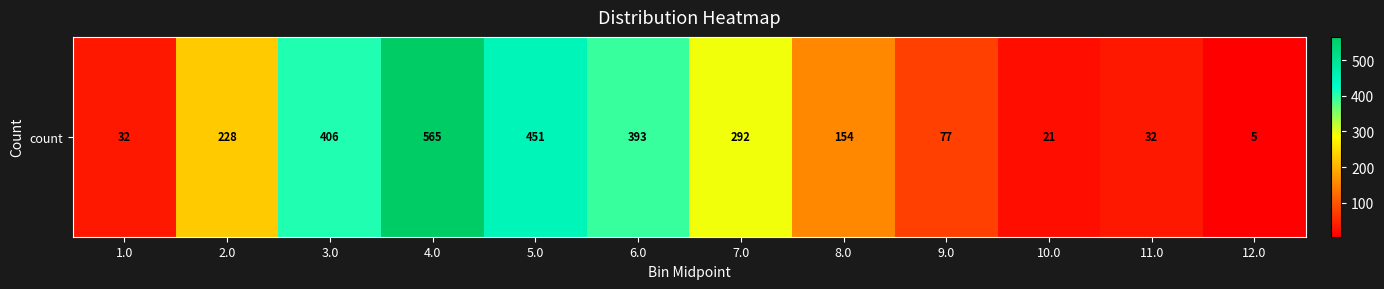

Reading left to right, extract all data points from this chart.

1.0=32	2.0=228	3.0=406	4.0=565	5.0=451	6.0=393	7.0=292	8.0=154	9.0=77	10.0=21	11.0=32	12.0=5